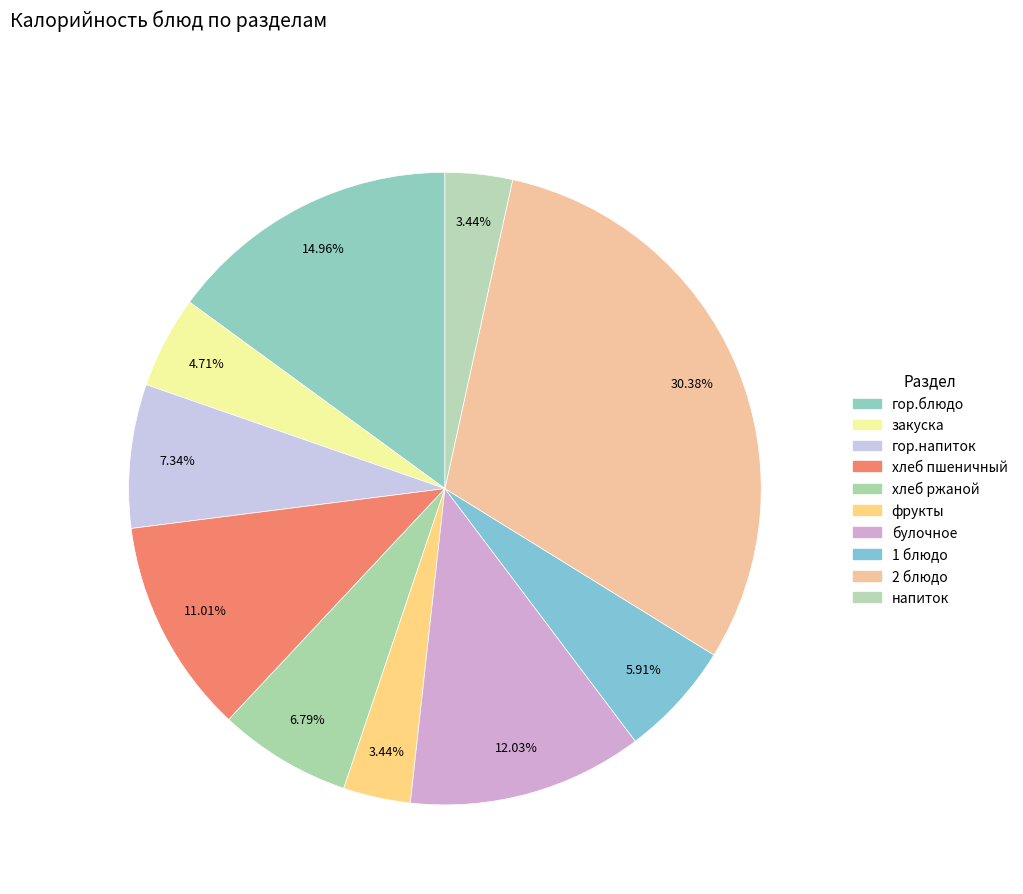

Is there any slice that represents more than half of the pie?

No